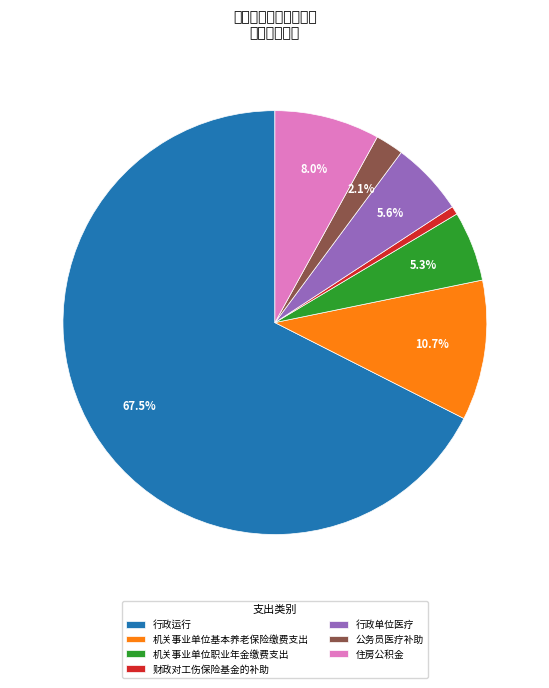

What is the largest slice in the pie chart?

行政运行